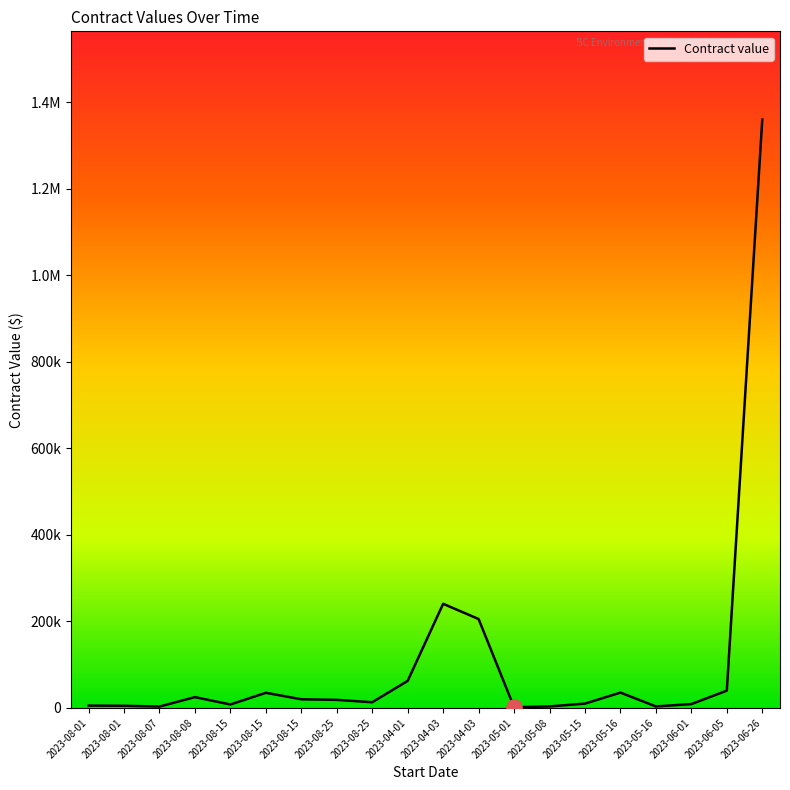

What is the ratio of the value at 2023-05-01 to the value at 2023-08-07?

0.5